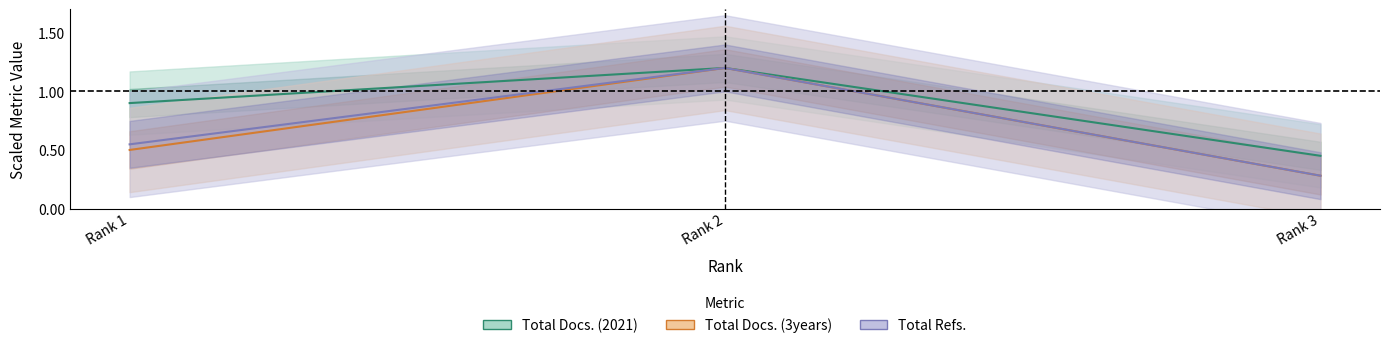

What is the total value across all series at Rank 2?

3.6